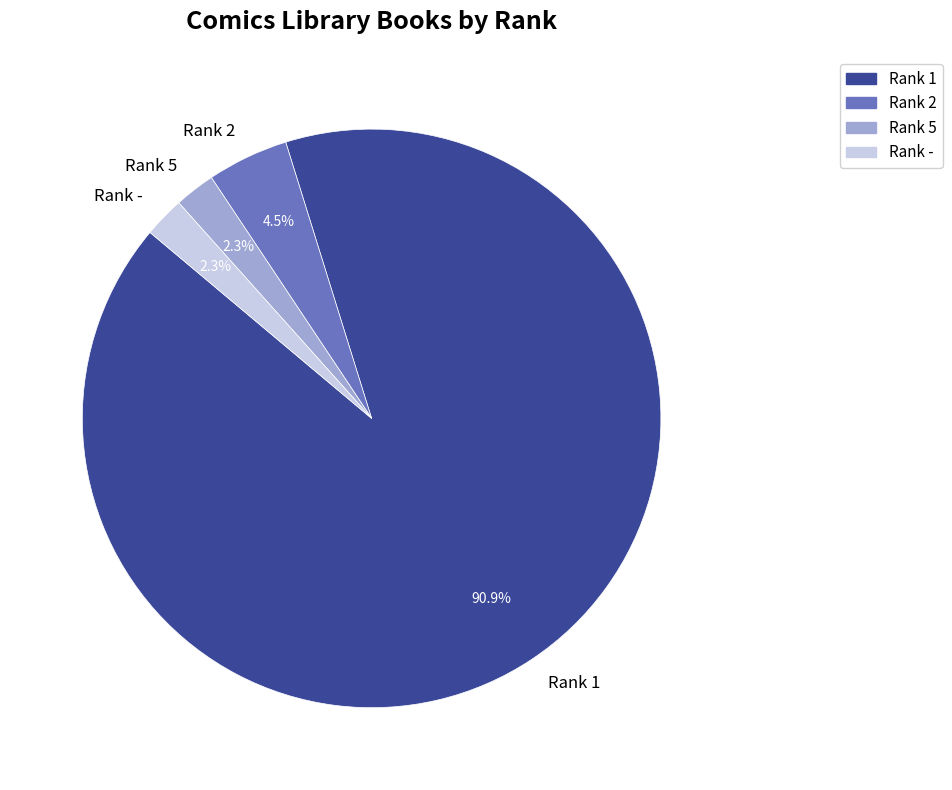

What percentage is NOT represented by Rank 2?

95.5%